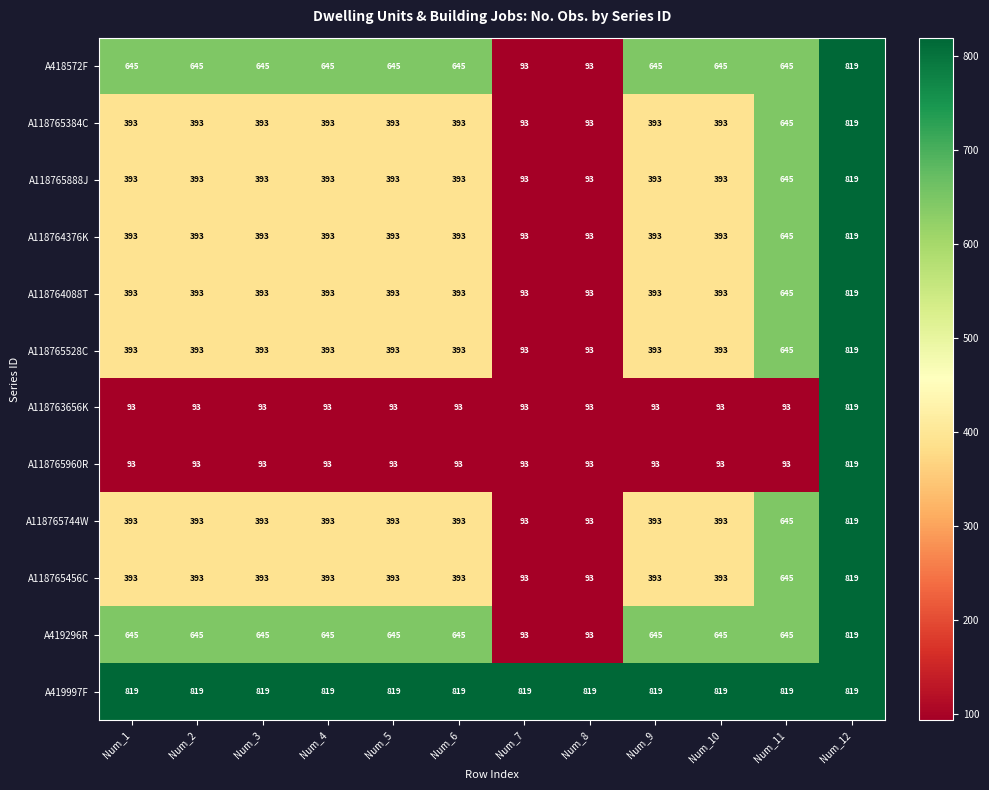

Count the number of data series in this chart.

12